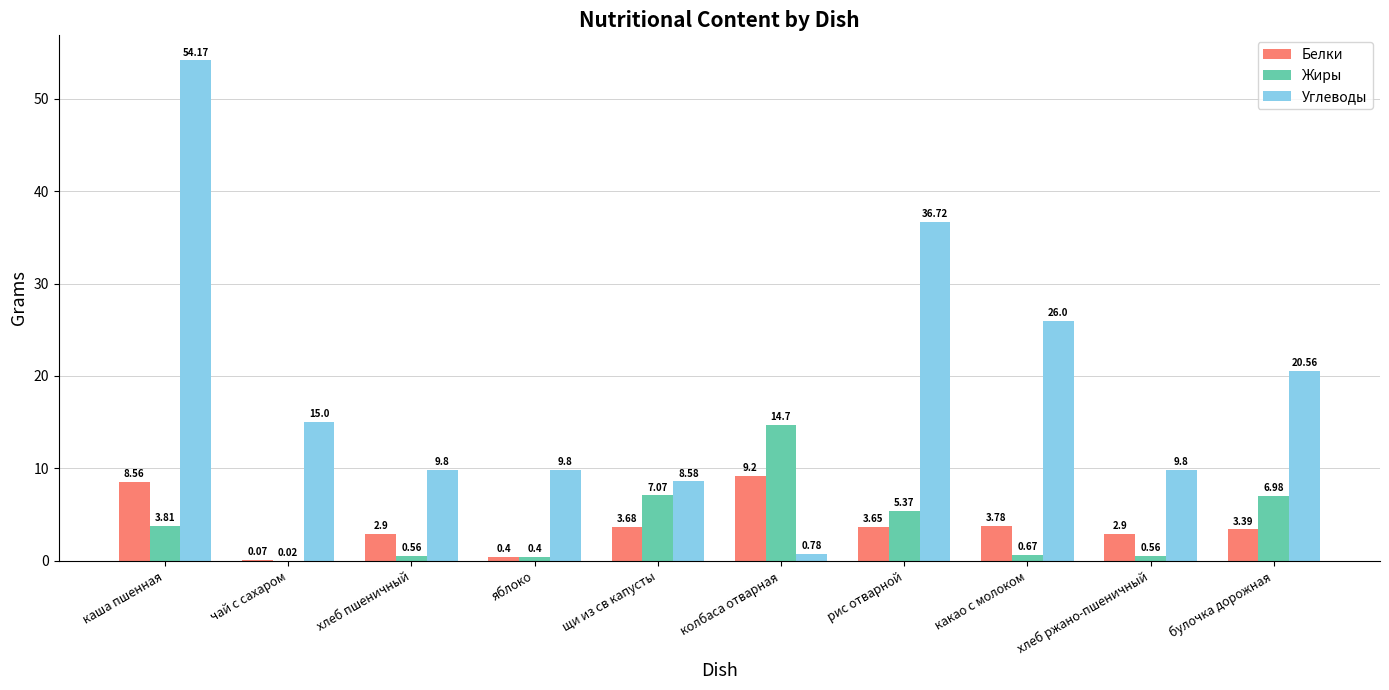

Which series changed the most between каша пшенная and рис отварной?

Углеводы